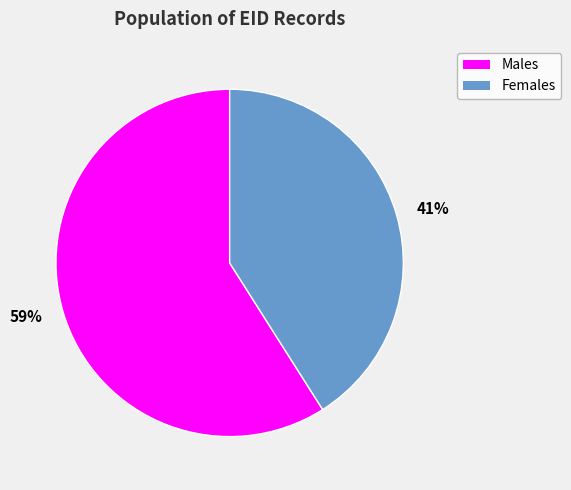

How many segments does this pie chart have?

2